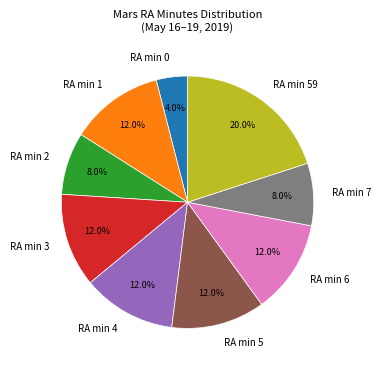

Which category has the biggest portion of the pie?

RA min 59